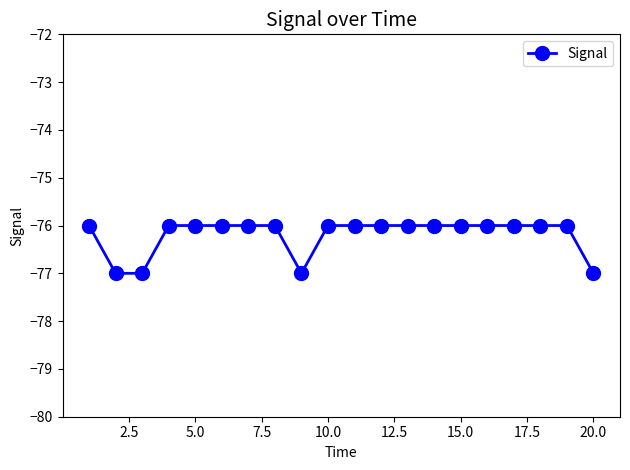

Is this an area chart (filled region under the line)?

No